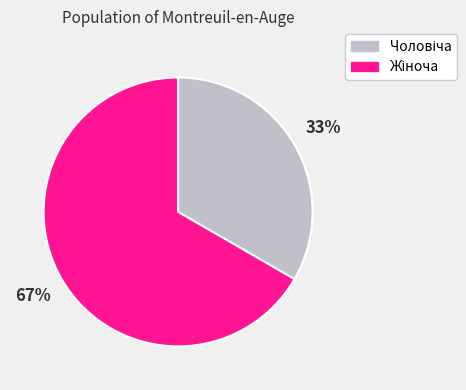

To the nearest percent, what is the average slice percentage?

50%